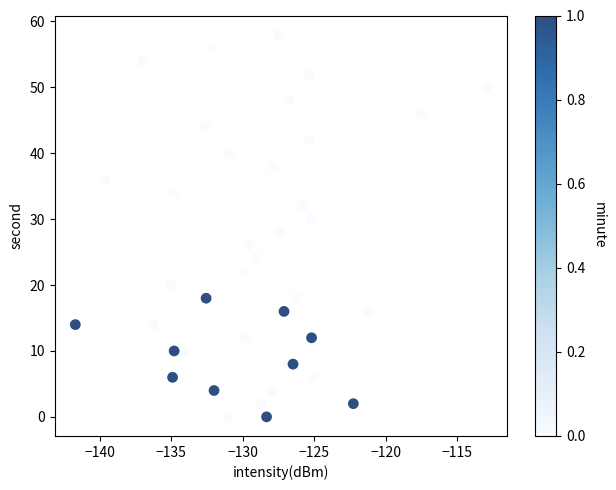

What is the range of Y values (max minus min)?

58